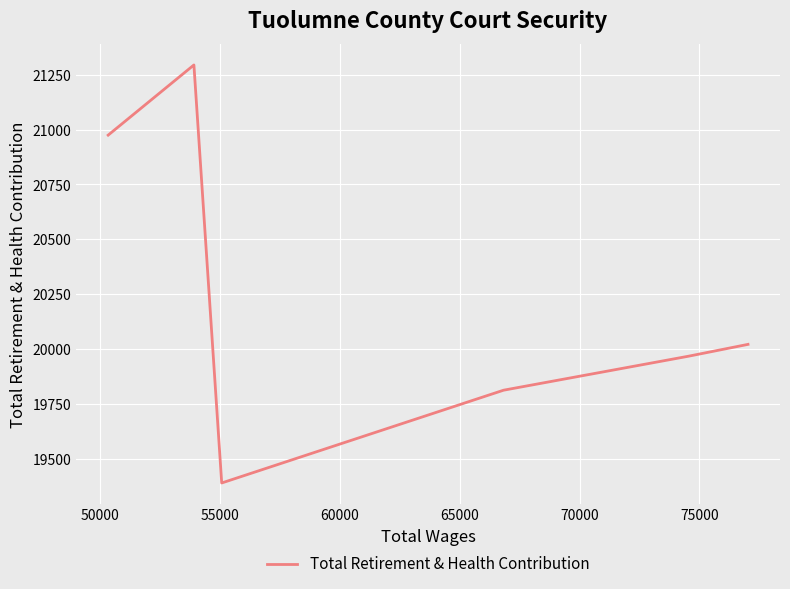

How many data points are less than 20021?

3